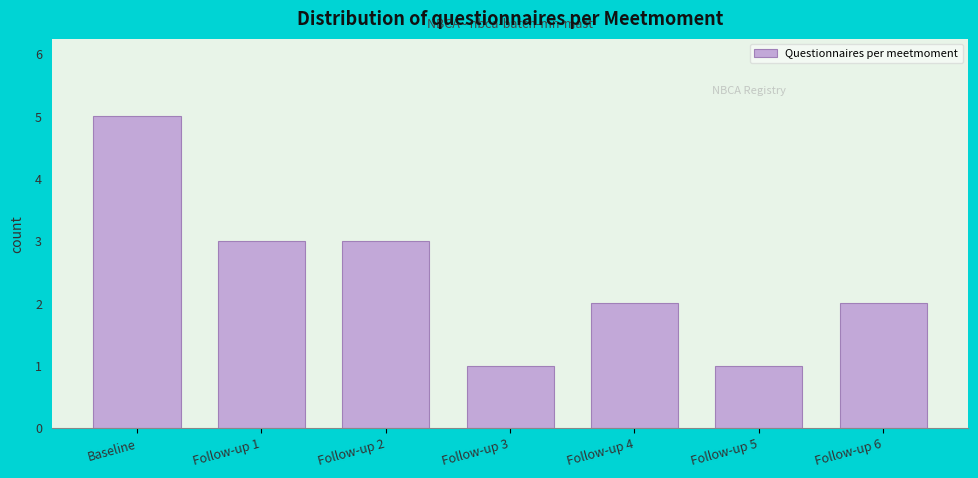

Reading left to right, transcribe all the data shown in this chart.

Baseline=5	Follow-up 1=3	Follow-up 2=3	Follow-up 3=1	Follow-up 4=2	Follow-up 5=1	Follow-up 6=2